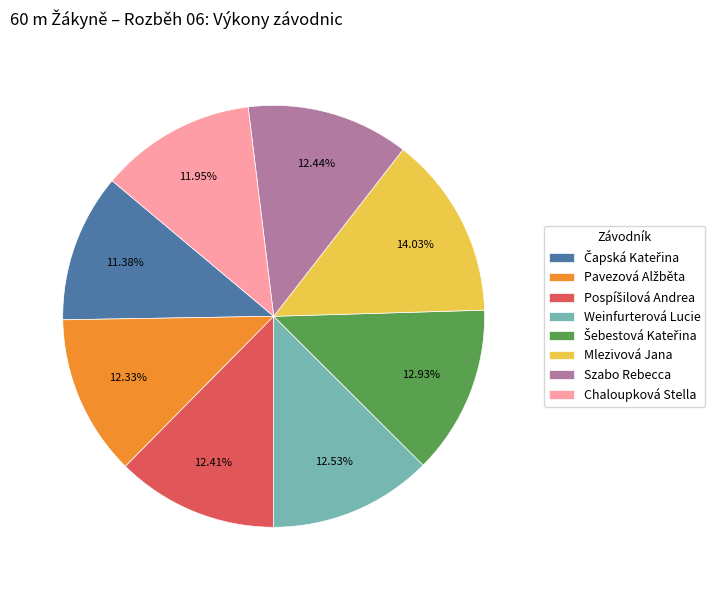

Do Szabo Rebecca and Chaloupková Stella together represent more than half of the pie?

No